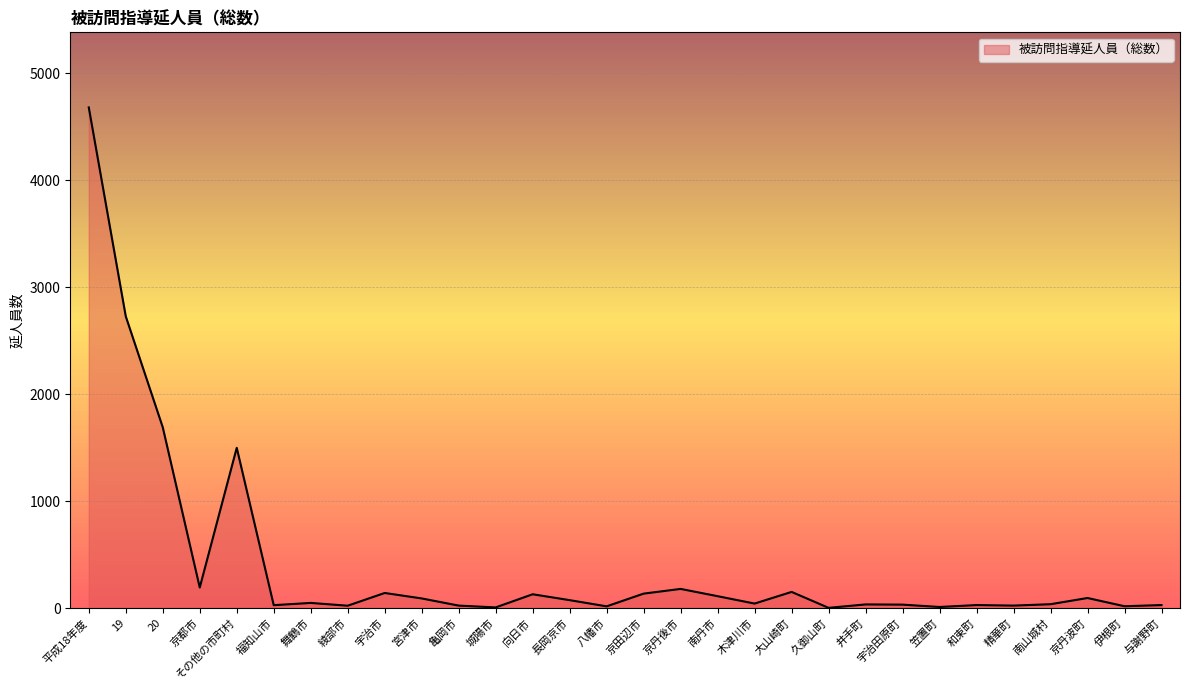

Count the number of data series in this chart.

1